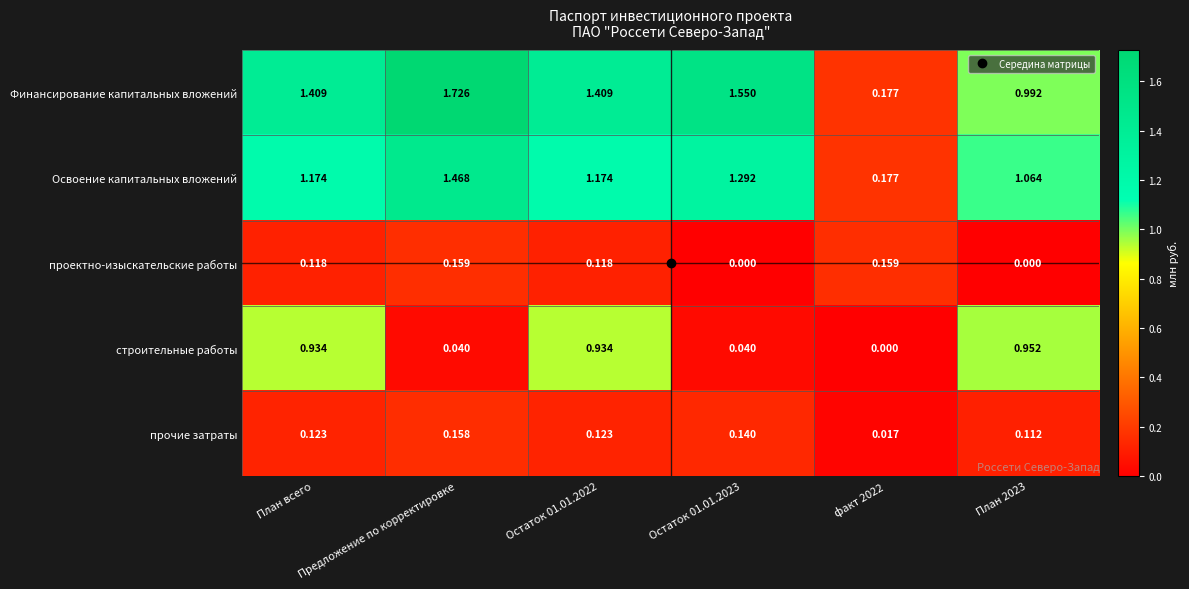

Rank the series by their maximum value, from highest to lowest.

Финансирование капитальных вложений, Освоение капитальных вложений, строительные работы, проектно-изыскательские работы, прочие затраты